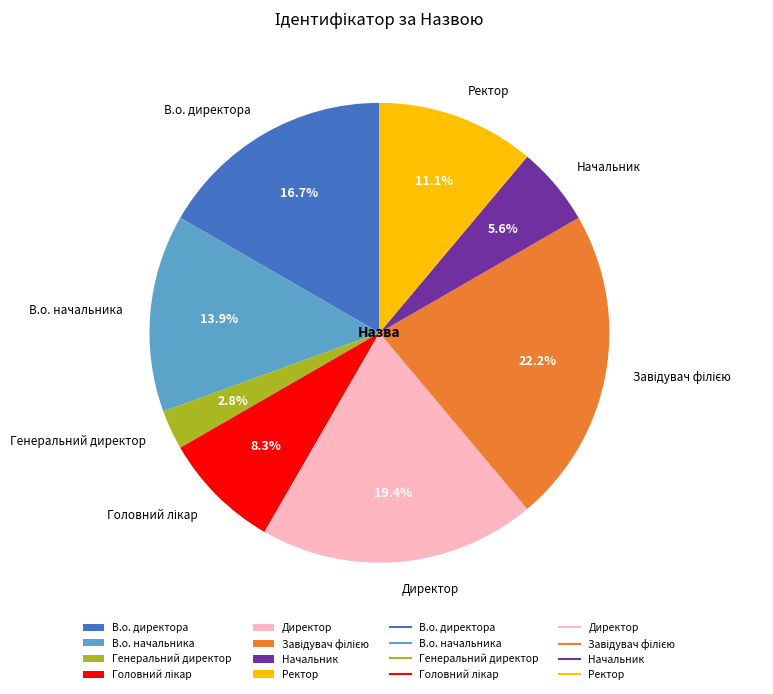

Which category has the smallest portion of the pie?

Генеральний директор